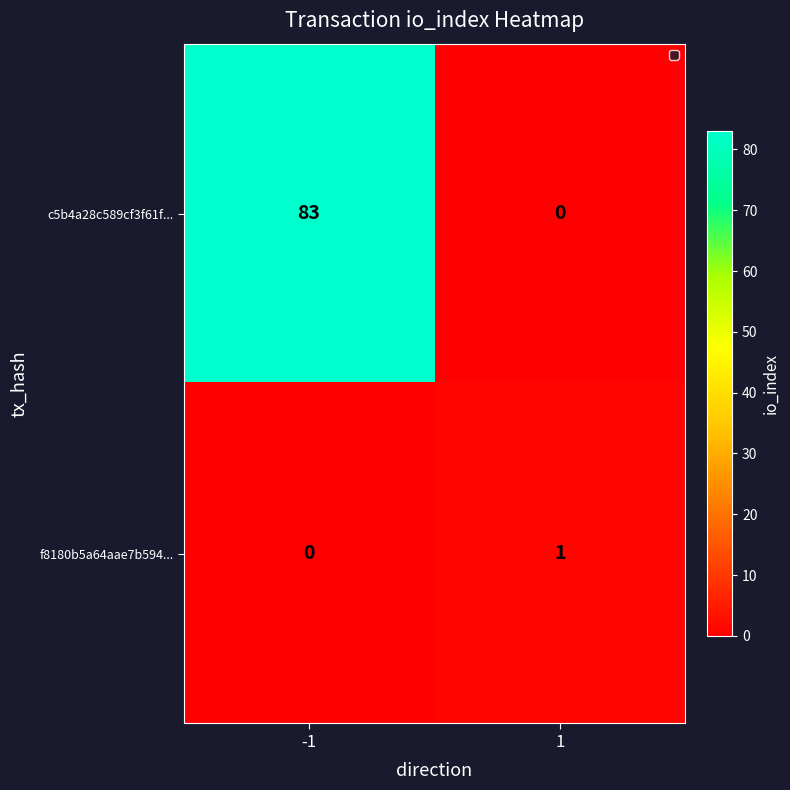

The c5b4a28c589cf3f61f... series shows -30 at 1. True or false?

False